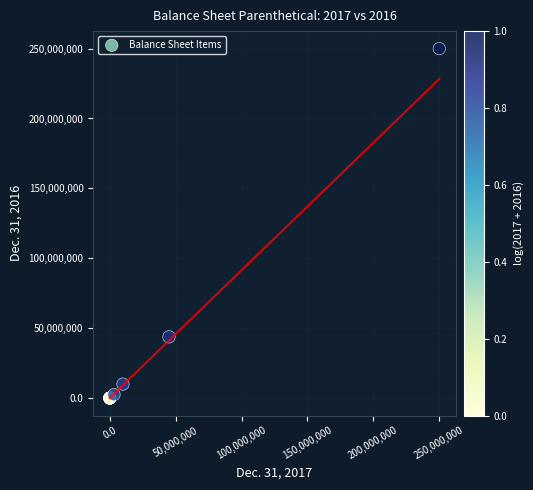

What Y value in the scatter plot is closest to 125000000?

43771600.0